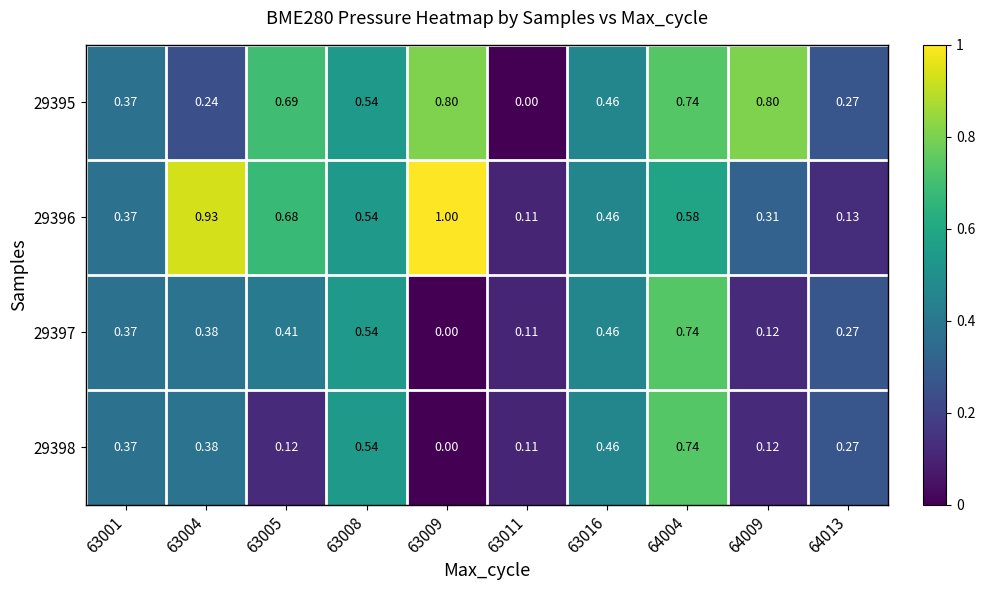

At how many categories does at least one series exceed 0?

10